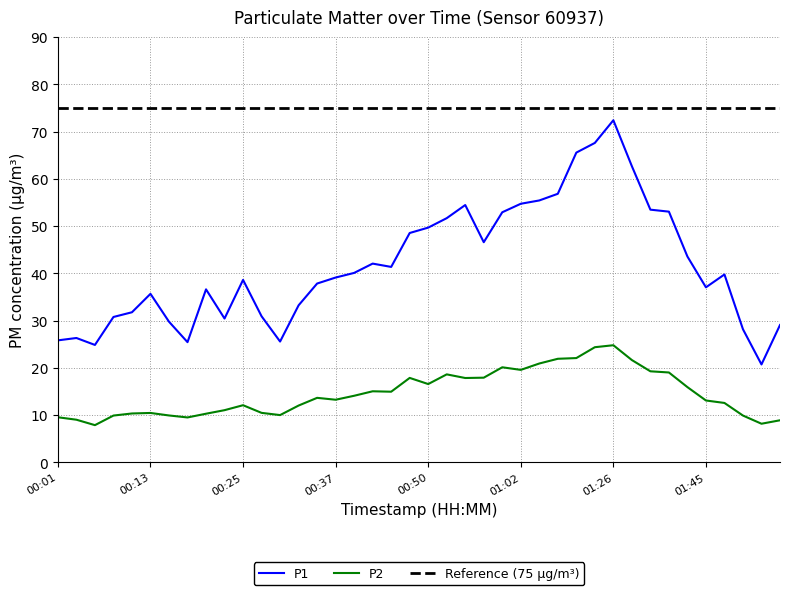

At how many categories does at least one series exceed 35?

26